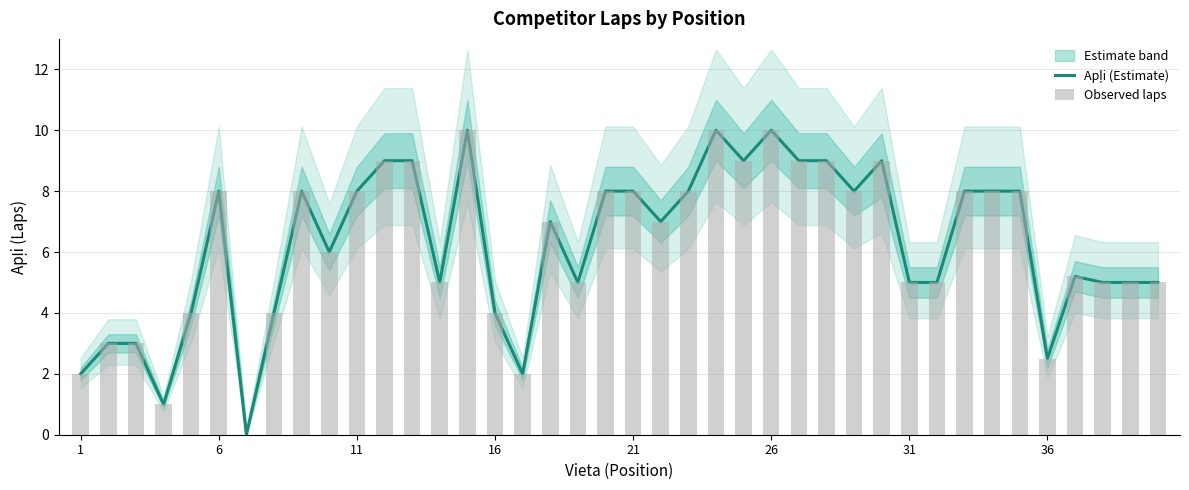

Are the bars horizontal?

No